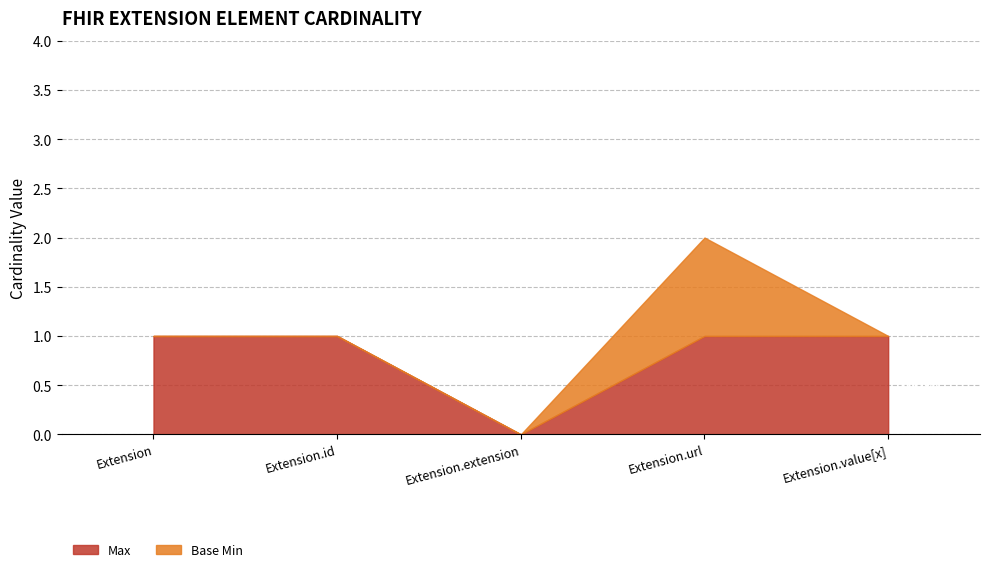

The Max series shows -1 at Extension.extension. True or false?

False